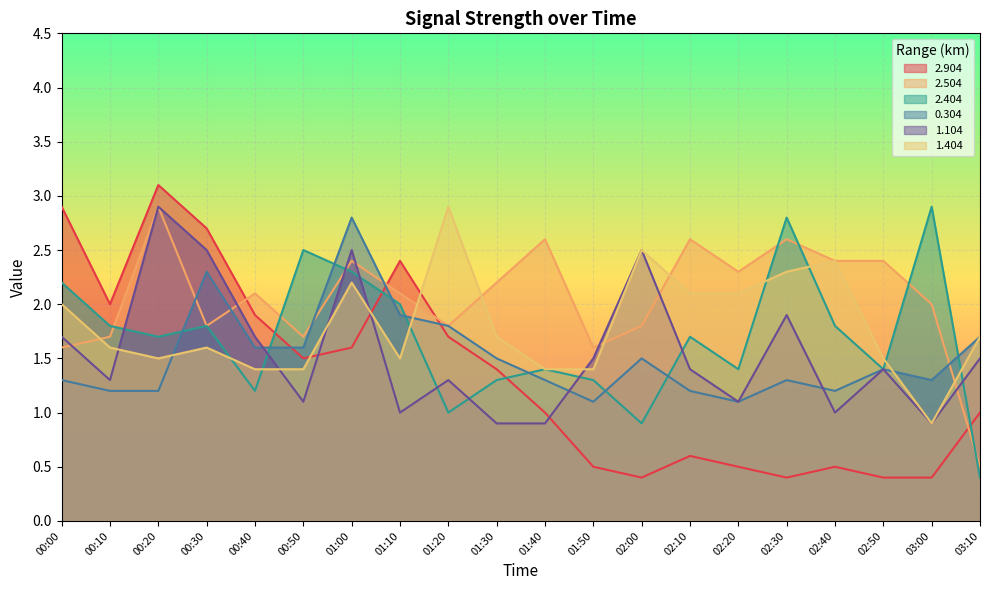

How many intersections are there between 2.904 and 1.404?

3